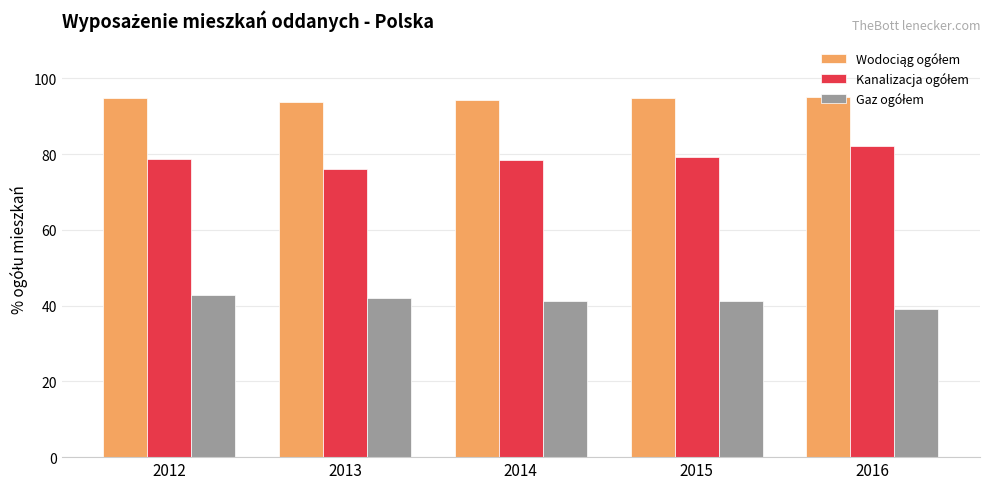

At how many categories does at least one series exceed 51?

5